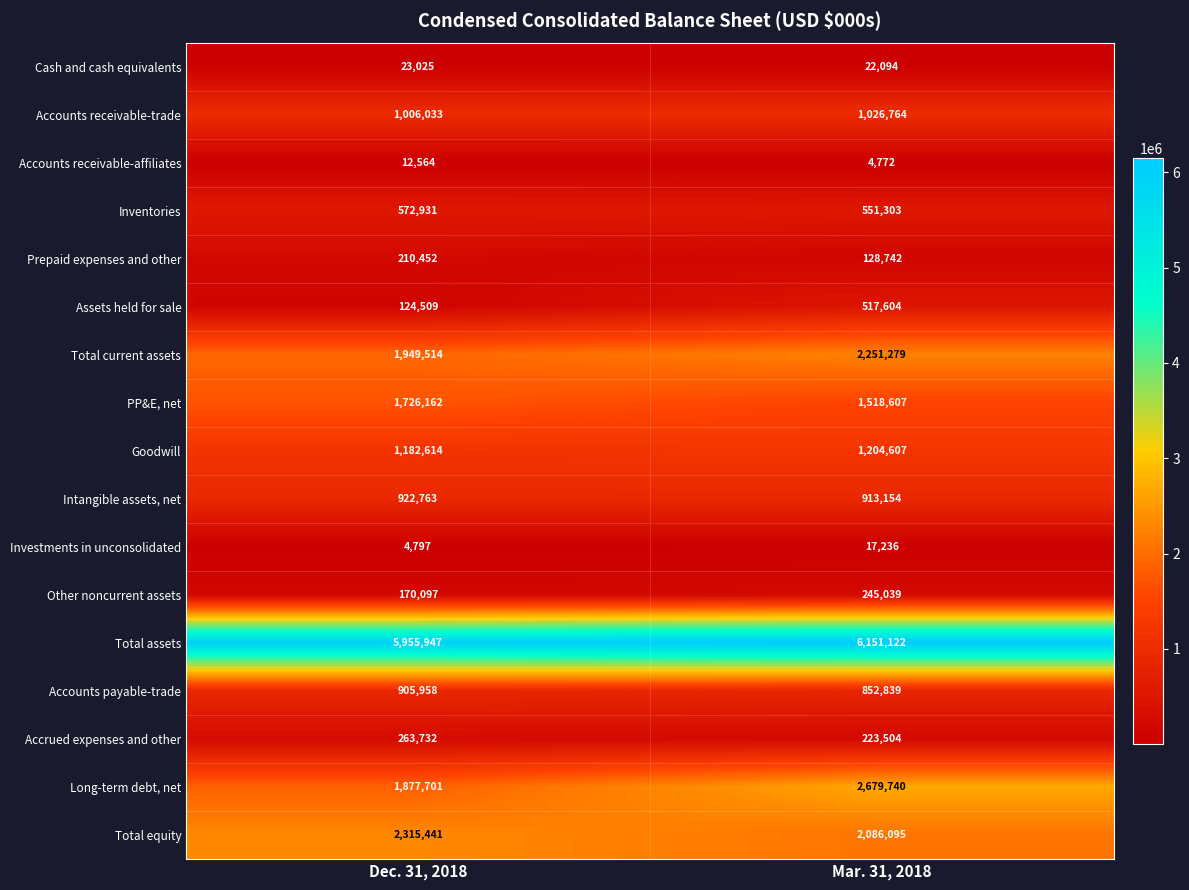

Count the number of categories in the chart.

2